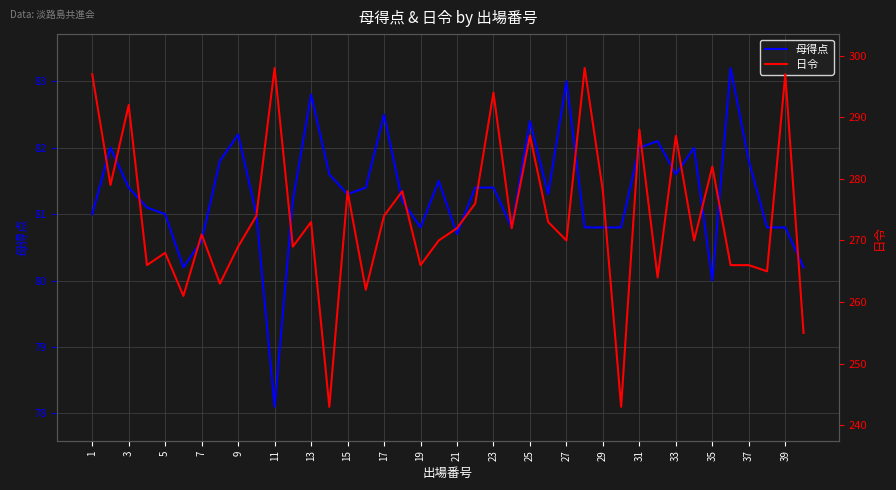

In 母得点, how many points are lower than both neighbors (excluding endpoints)?

9